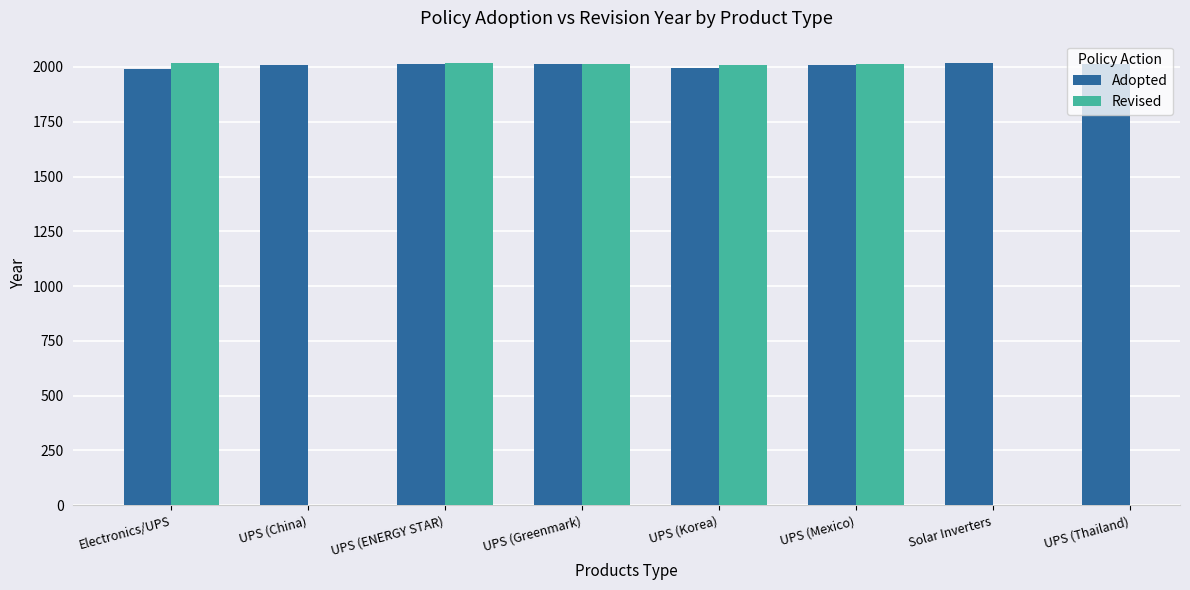

What is the difference between the highest and lowest values at UPS (Korea)?

14.0